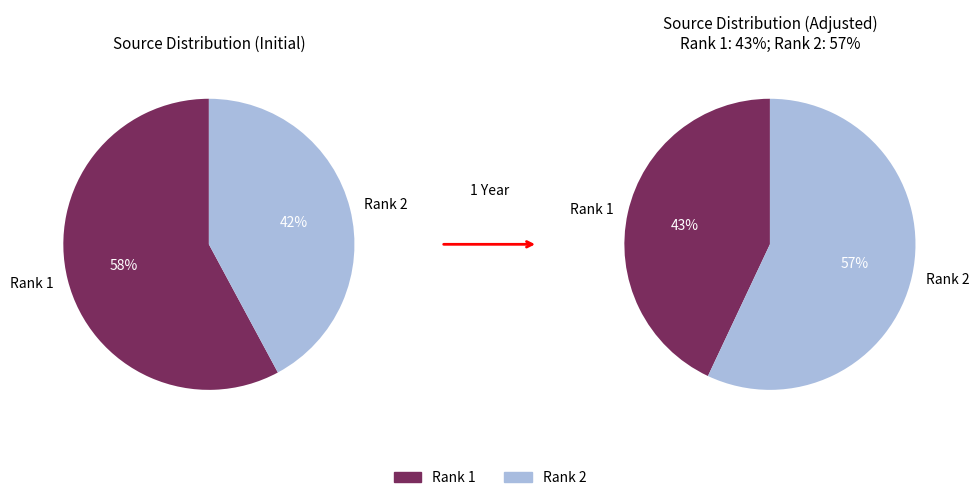

How much of the chart is everything except 1?

42.1%